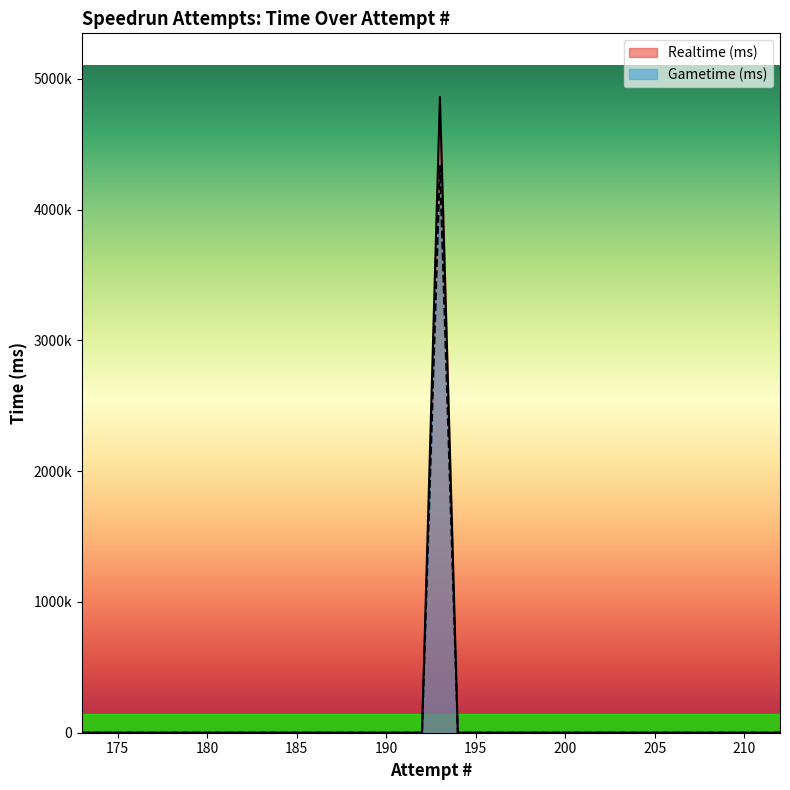

List the labels in order of Realtime (ms) value, largest first.

193, 173, 174, 175, 176, 177, 178, 179, 180, 181, 182, 183, 184, 185, 186, 187, 188, 189, 190, 191, 192, 194, 195, 196, 197, 198, 199, 200, 201, 202, 203, 204, 205, 206, 207, 208, 209, 210, 211, 212